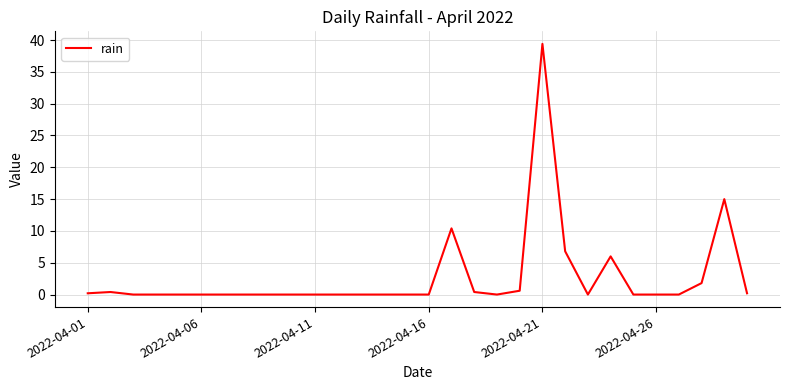

How many lines are shown in the chart?

1